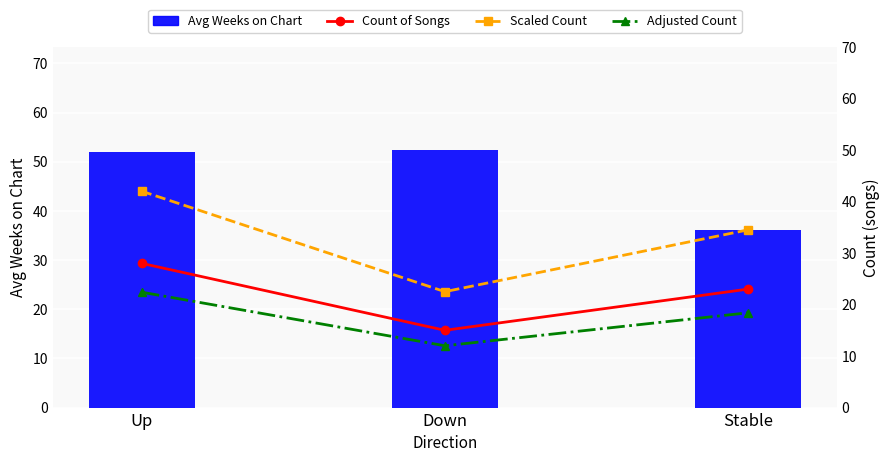

What is the value of the Avg Weeks on Chart bar at the 1st from the left?

52.0